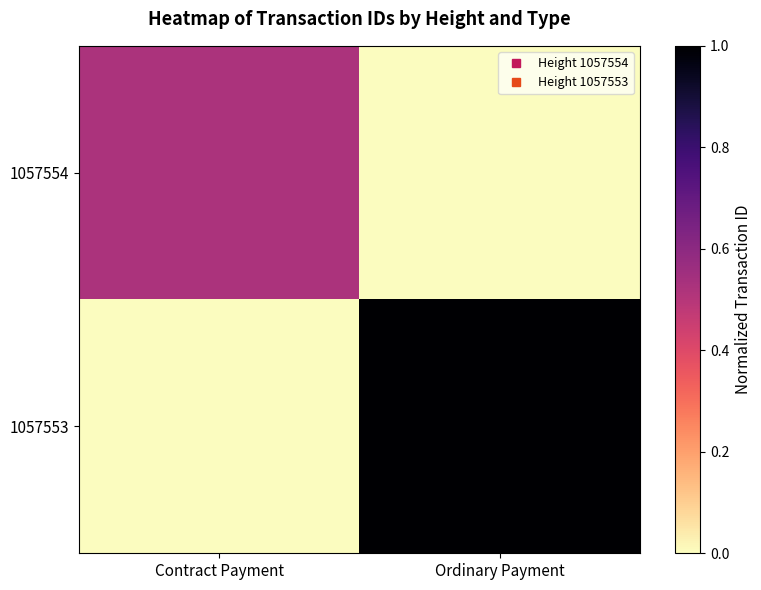

List the series in order of their peak value, highest first.

1057553, 1057554